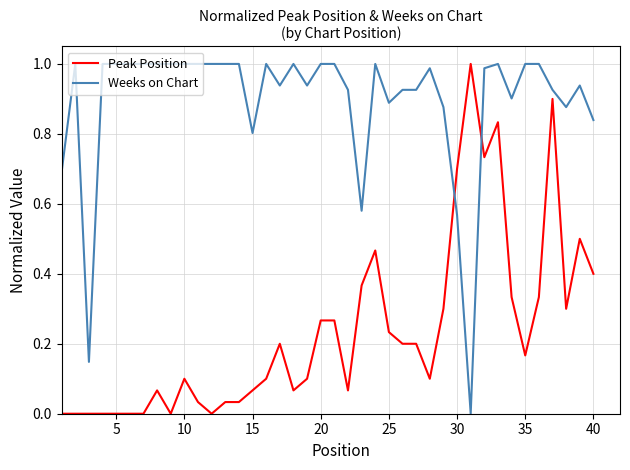

Does the chart display data point markers on the line(s)?

No